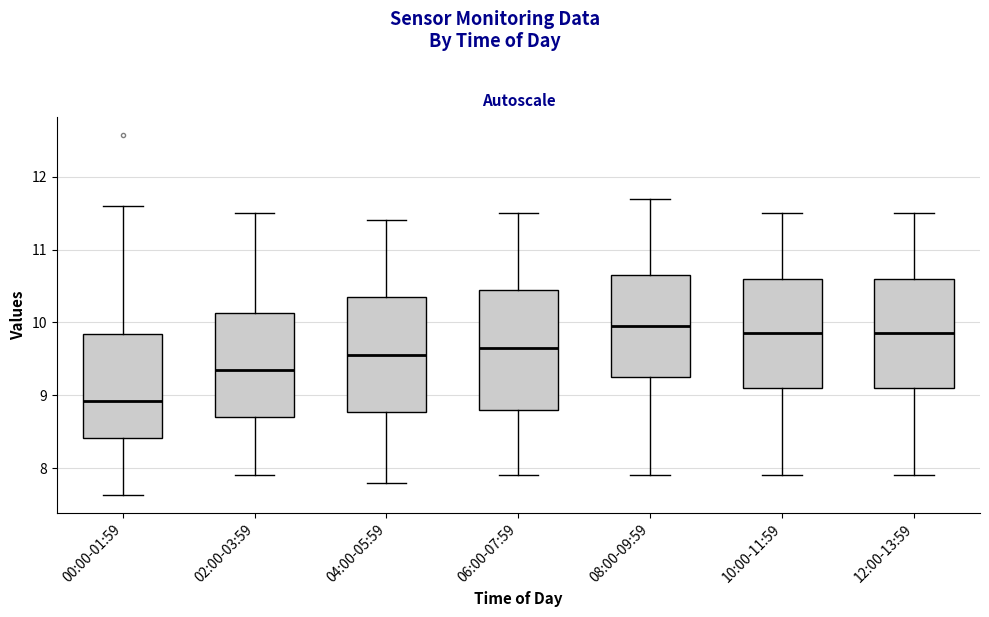

Which box has the lowest median line?

00:00-01:59